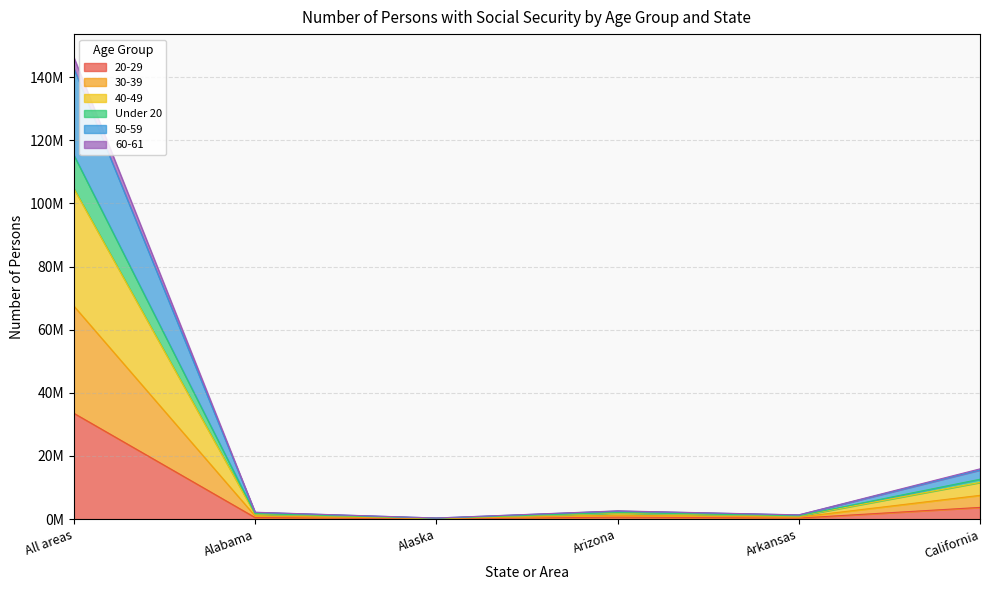

At which label does Under 20 first exceed 2625016?

All areas